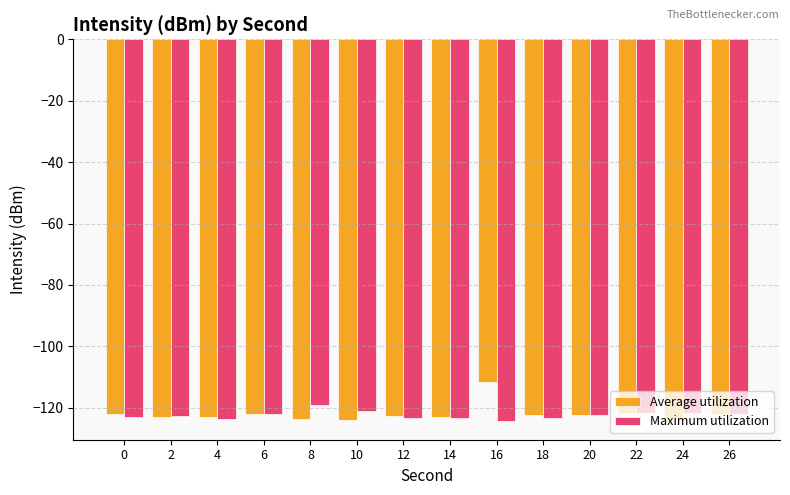

Which series has the largest range (max minus min)?

Average utilization